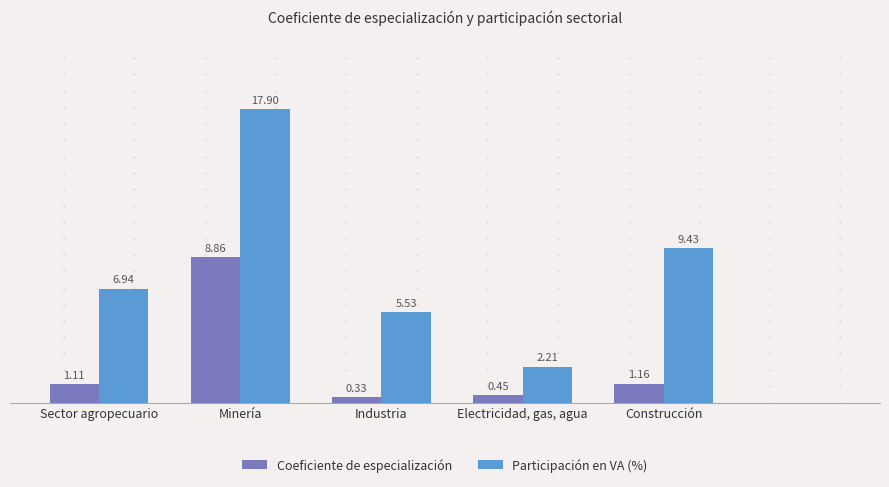

Where does the Participación en VA (%) series first go above 6?

Sector agropecuario